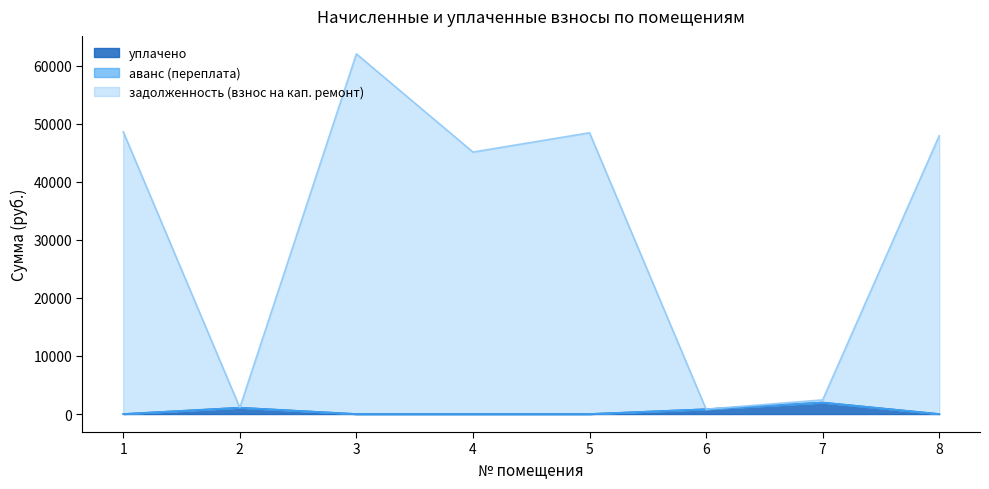

The уплачено series shows 452.7 at 6. True or false?

False